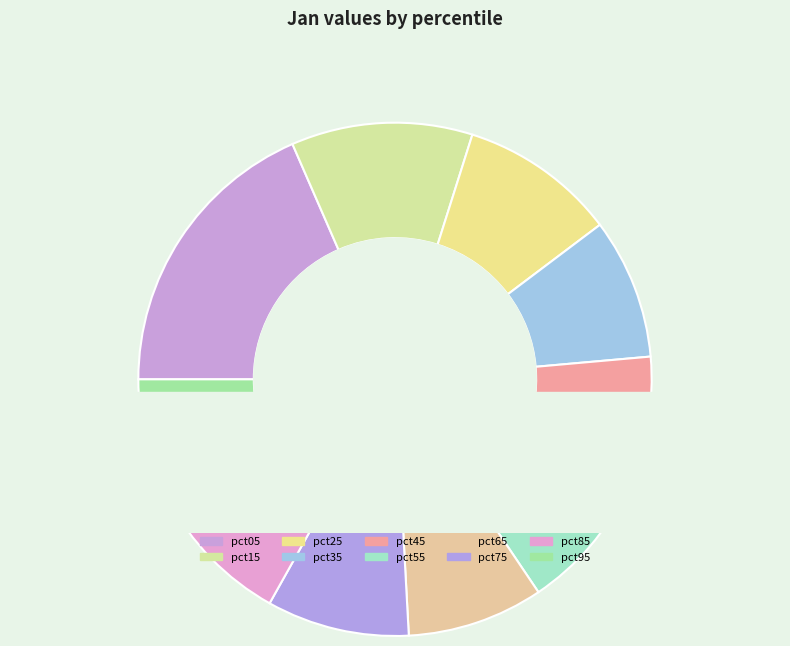

What is the change in value from pct55 to pct95?

-0.2